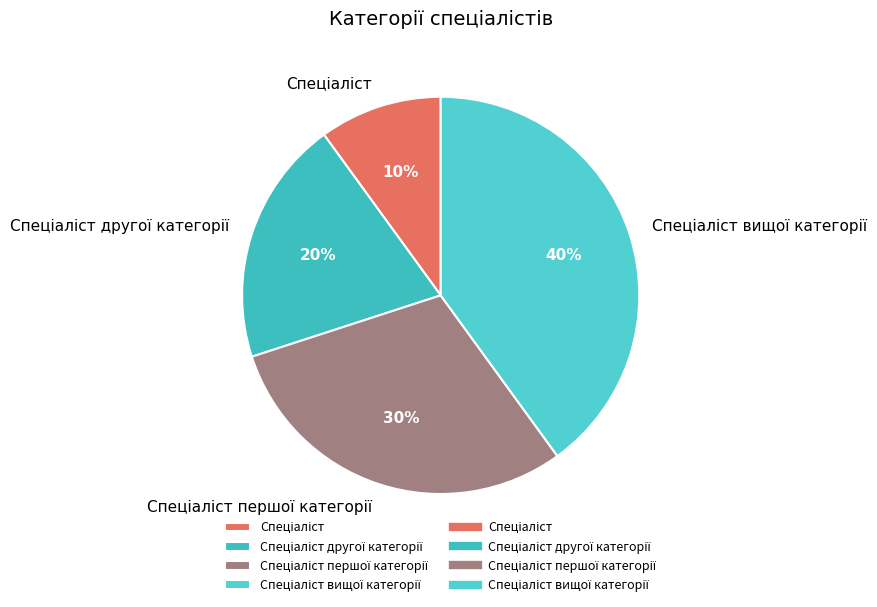

Does any single category account for the majority?

No